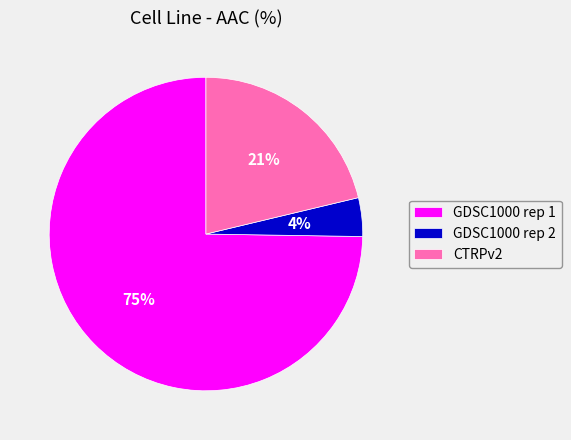

Rank the categories by value from highest to lowest.

GDSC1000 rep 1, CTRPv2, GDSC1000 rep 2